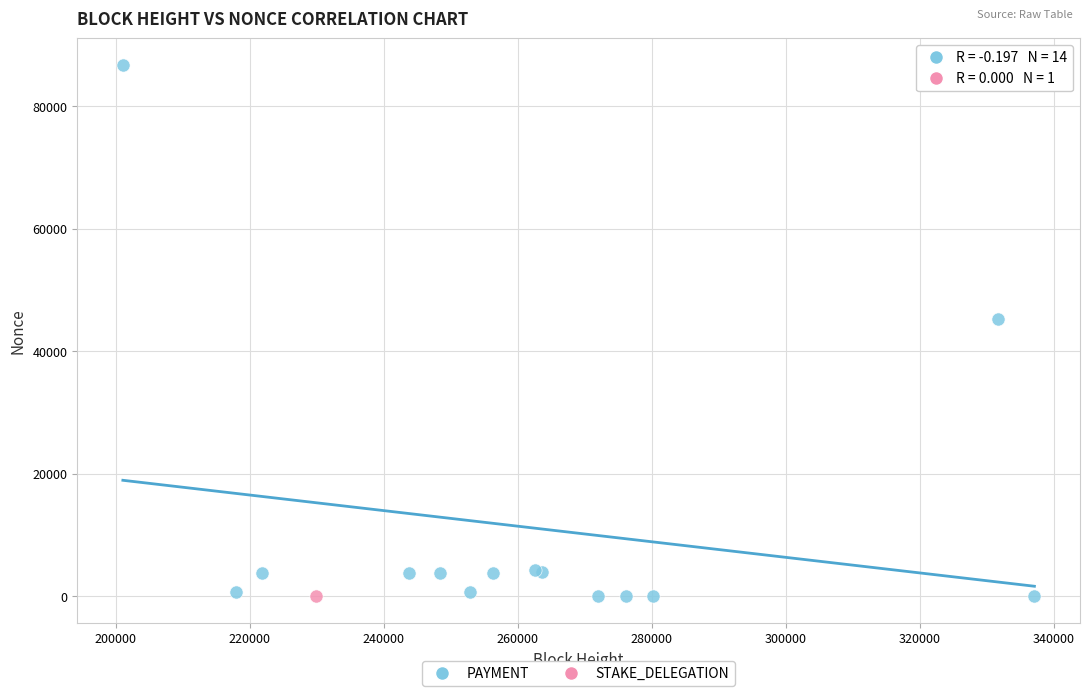

What are all the series names shown in the legend?

PAYMENT, STAKE_DELEGATION